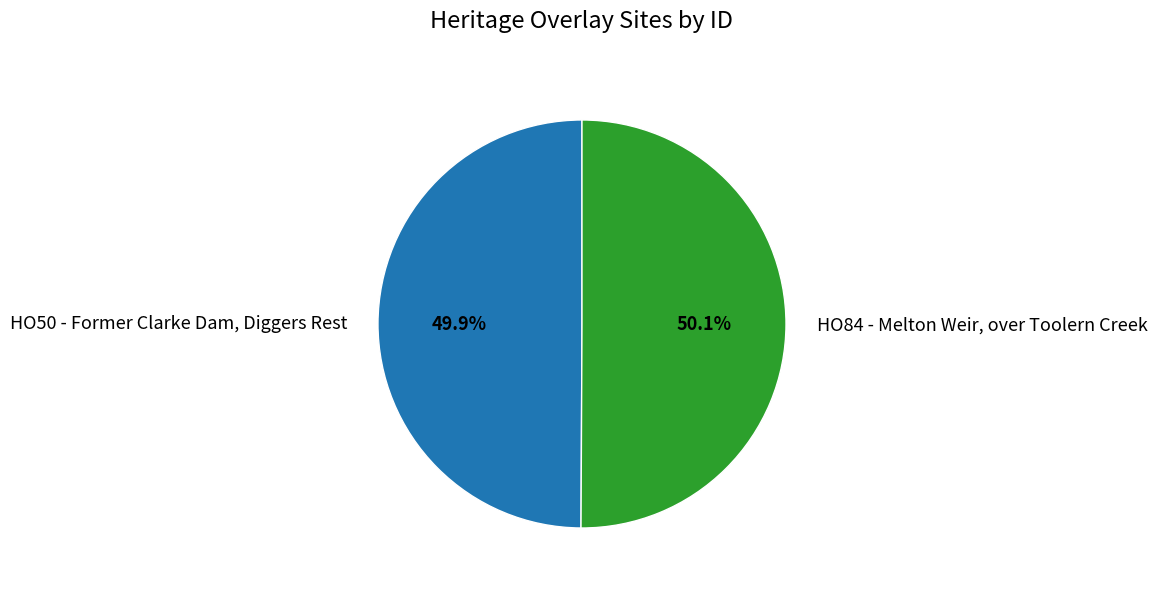

How many segments does this pie chart have?

2